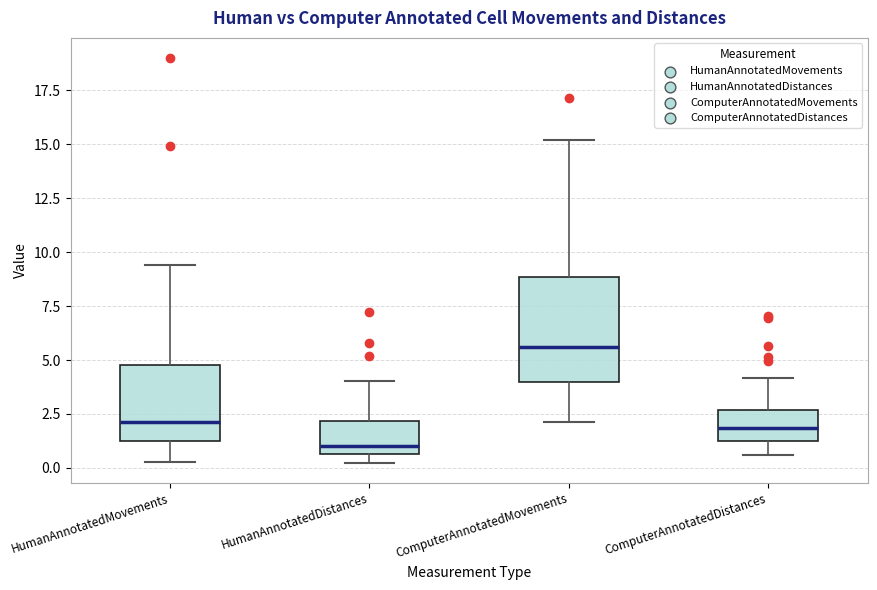

Reading left to right, transcribe this box plot: for each box, give where its median line is, the range the box spans, and where its two whiskers end, as read against the y-axis. The values are not printed on the chart, so give them approximately, as read against the axis.

HumanAnnotatedMovements: median 2.0, box 1.0 to 5.0, whiskers 0.5 to 9.5
HumanAnnotatedDistances: median 1.0, box 0.5 to 2.0, whiskers 0.0 to 4.0
ComputerAnnotatedMovements: median 5.5, box 4.0 to 9.0, whiskers 2.0 to 15.0
ComputerAnnotatedDistances: median 2.0, box 1.0 to 2.5, whiskers 0.5 to 4.0